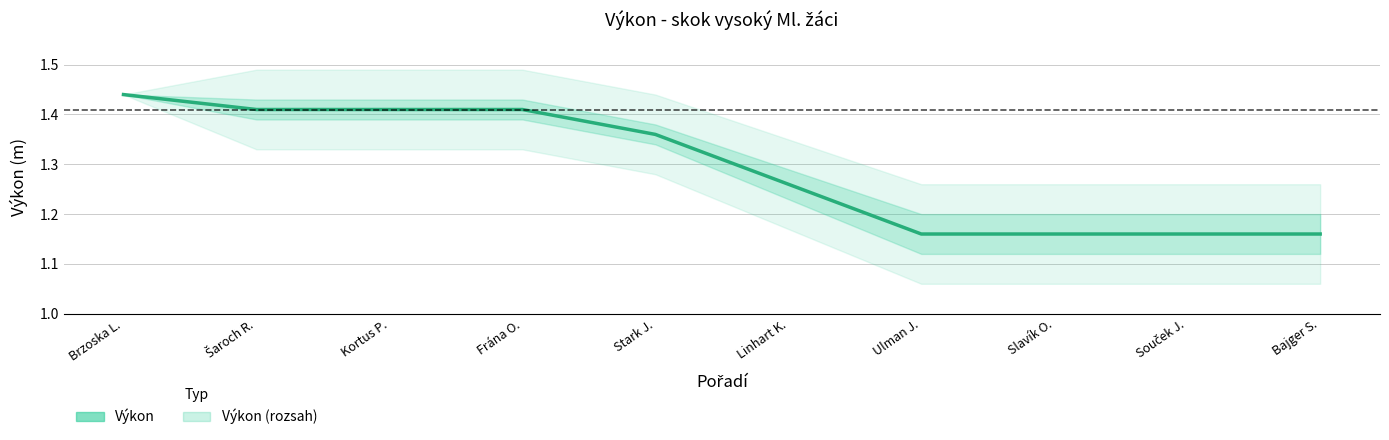

What is the maximum value shown in the chart?

1.4